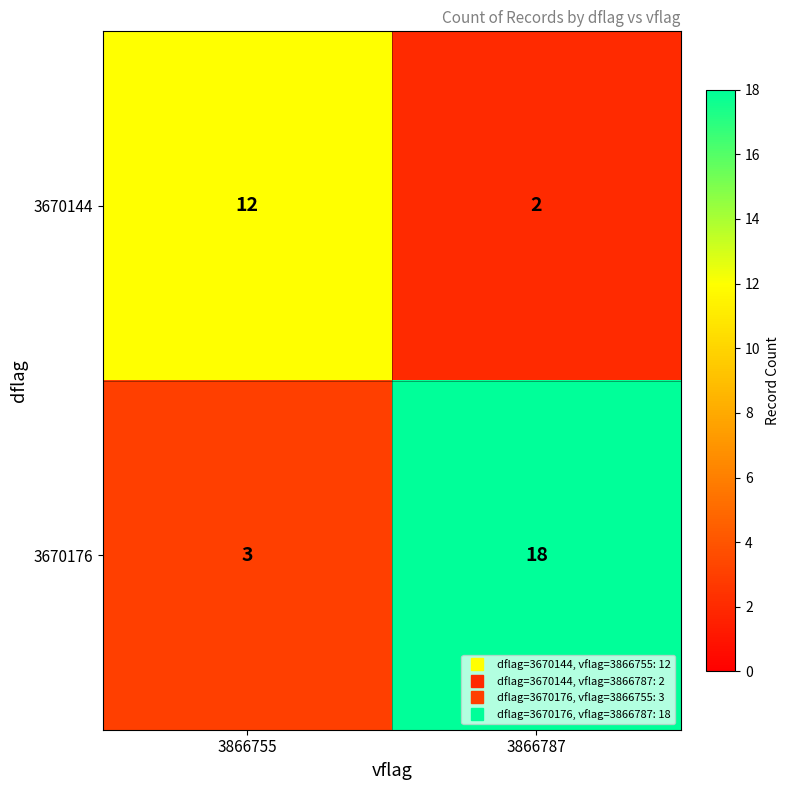

Reading left to right, extract all data points from this chart.

3670144: 3866755=12	3866787=2
3670176: 3866755=3	3866787=18